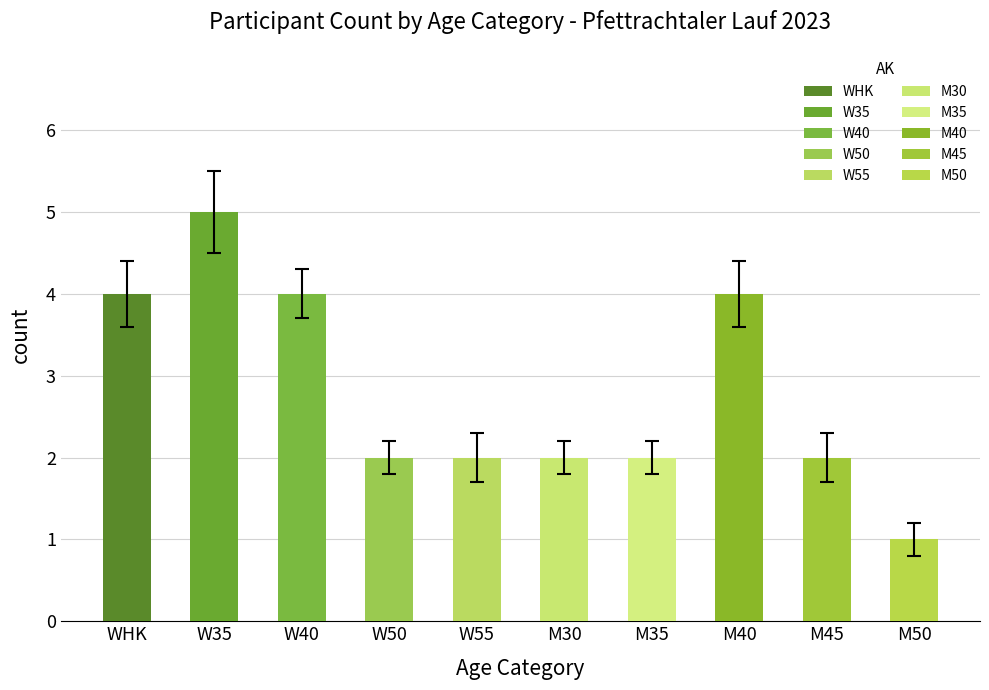

At which label does Female first exceed 2?

WHK